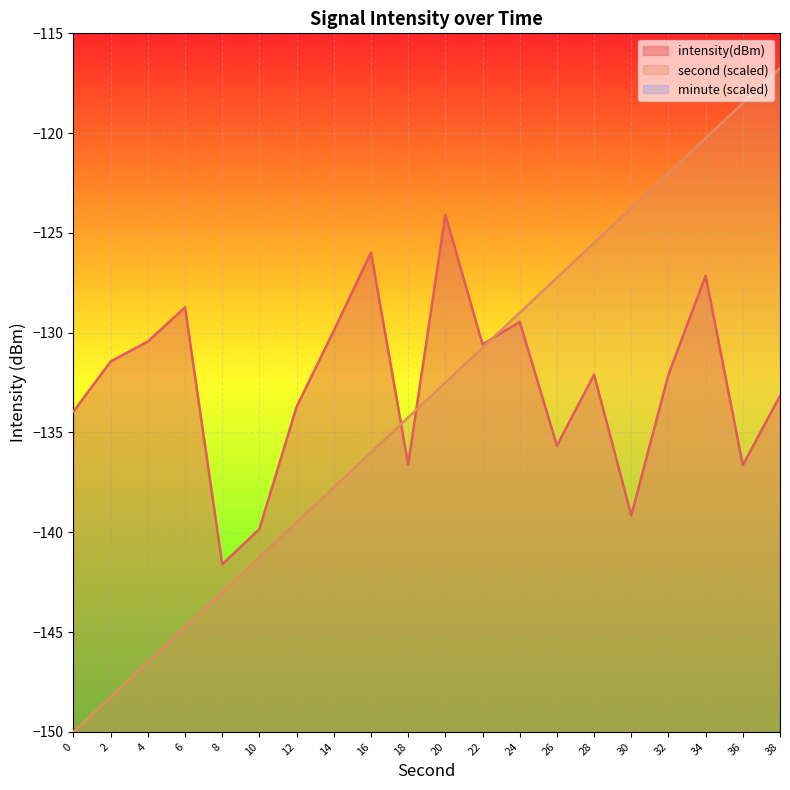

Is it true that intensity(dBm) equals -129.9 at 14?

True